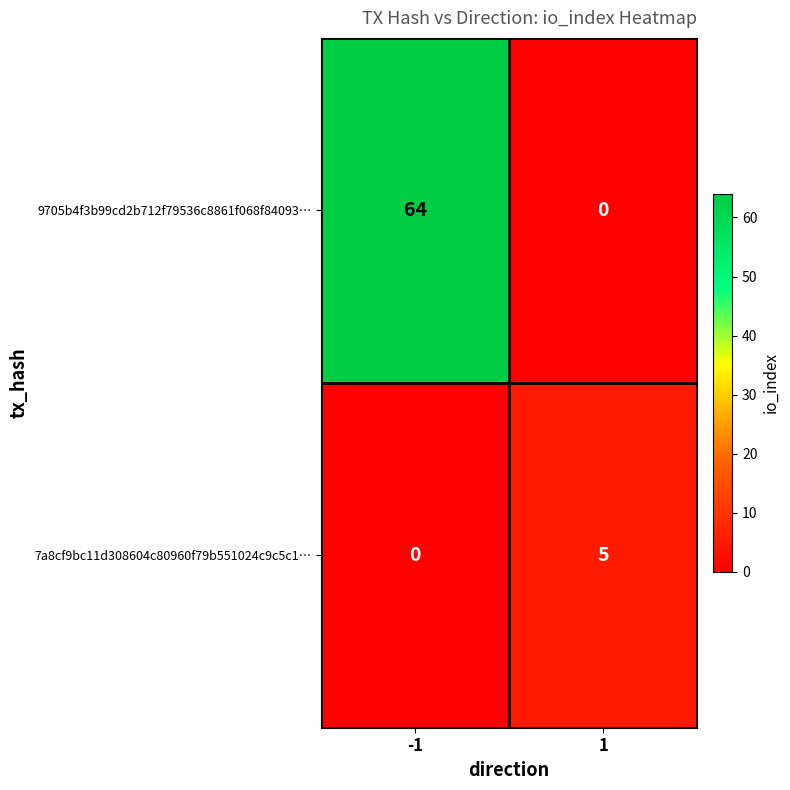

What is the total value across all series at -1?

64